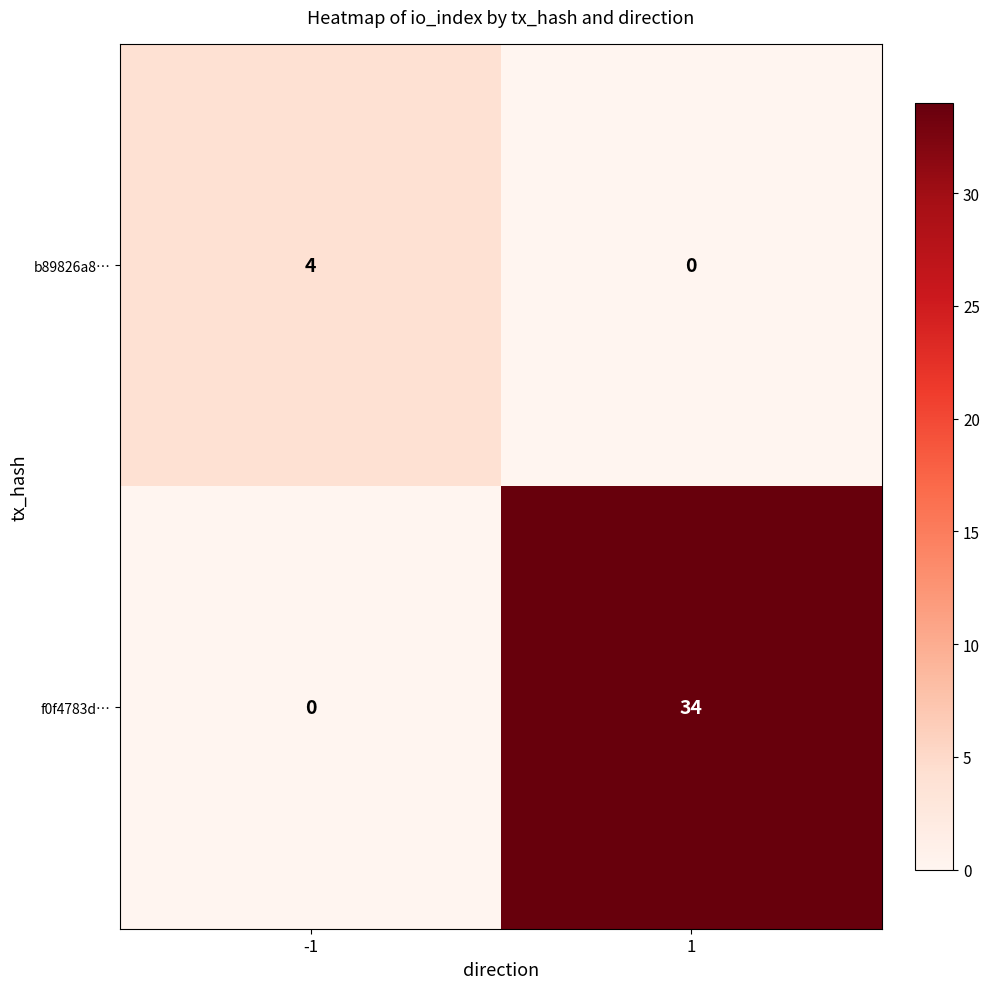

Which series changed the most between -1 and 1?

f0f4783d…